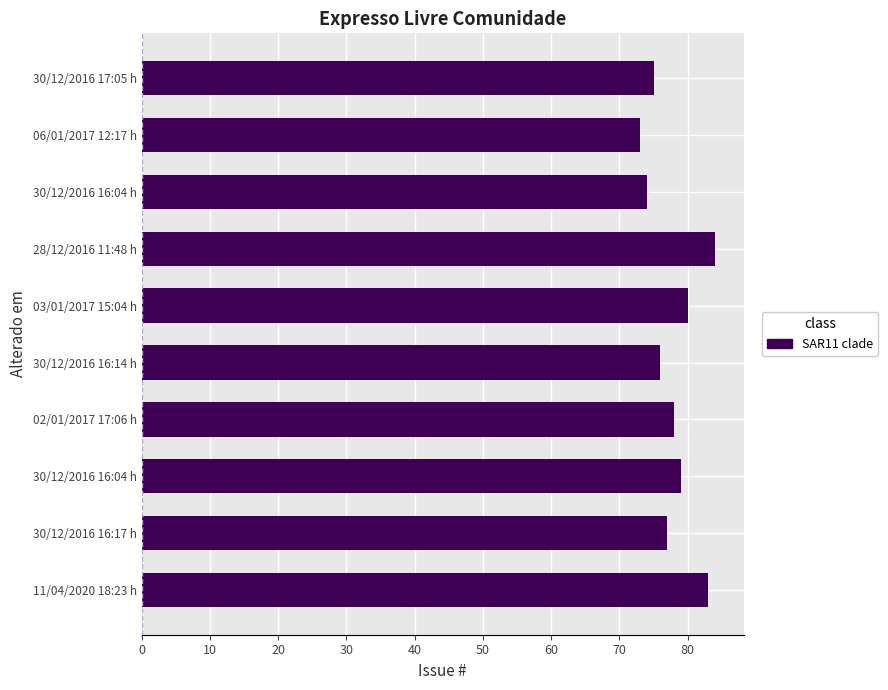

How many values are below 78?

5